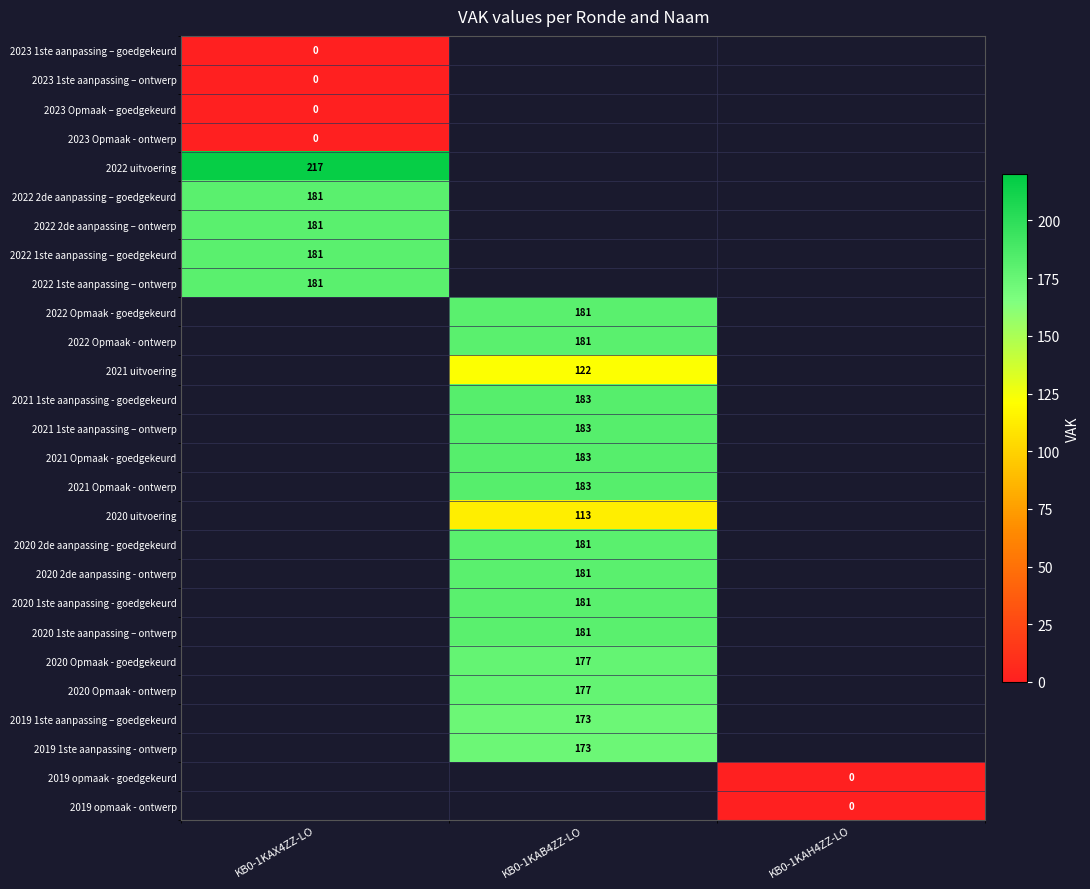

The value of 2022 uitvoering at KB0-1KAX4ZZ-LO is 116. True or false?

False